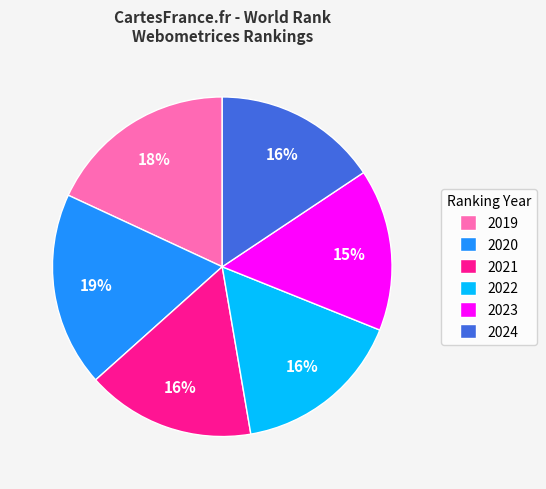

Is the sum of 2019 and 2023 greater than half?

No